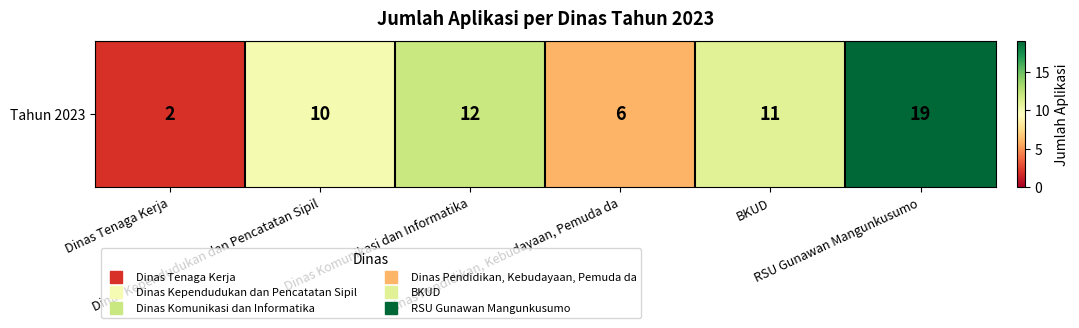

How many values exceed 11?

2